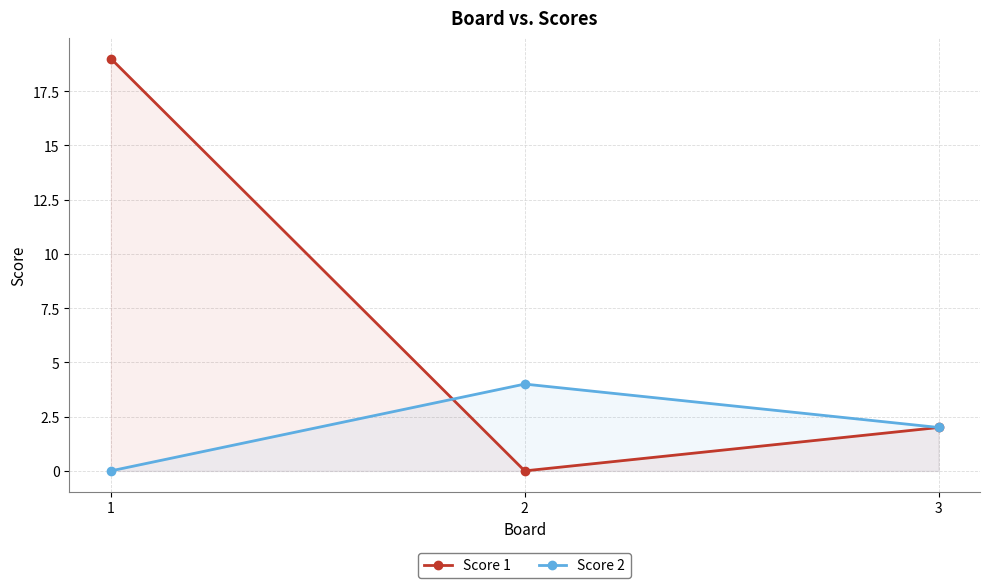

Reading right to left, extract all data points from this chart.

Score 1: 2	0	19
Score 2: 2	4	0